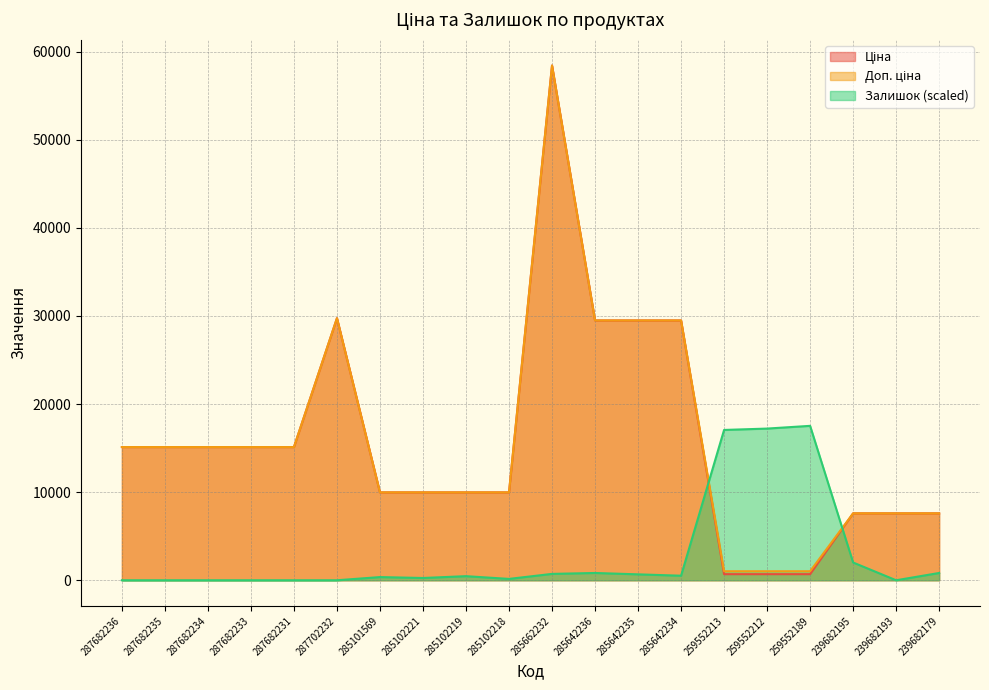

At which label does Залишок first exceed 465?

285102219